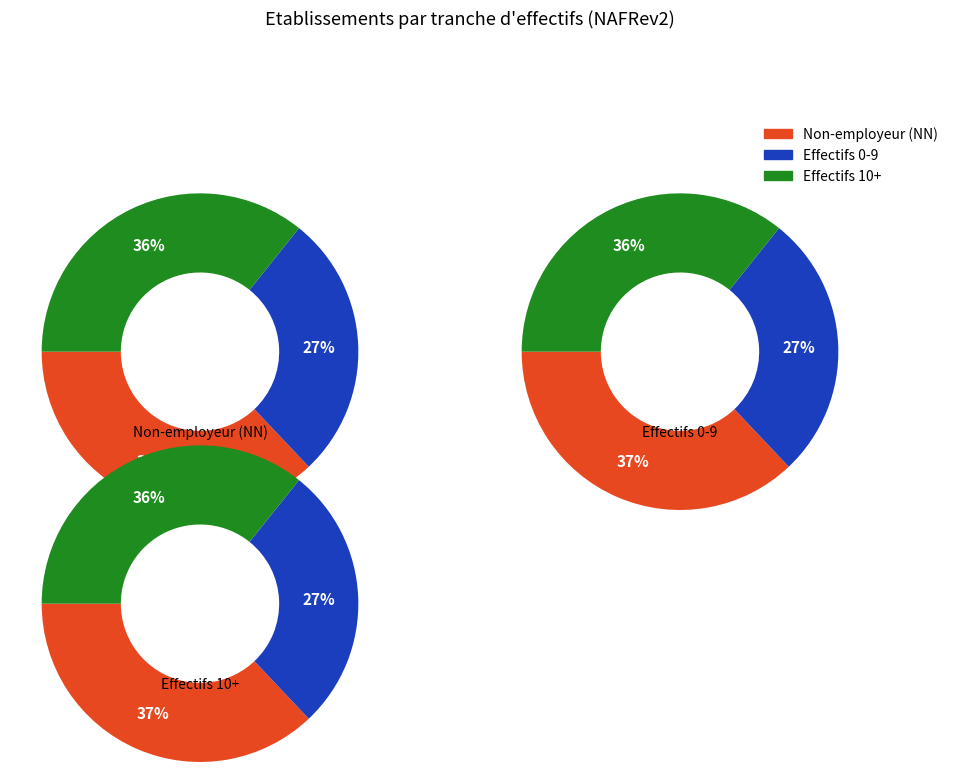

The 00 slice represents 11% of the pie. True or false?

False